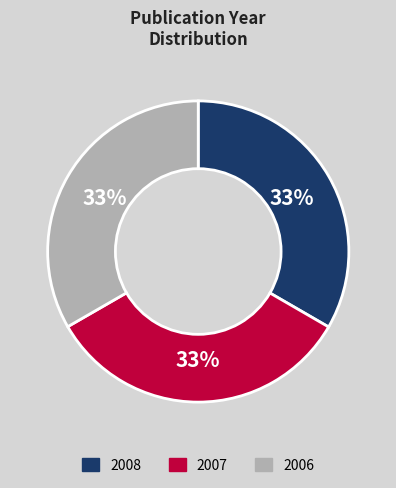

To the nearest percent, what portion does 2006 represent?

33%